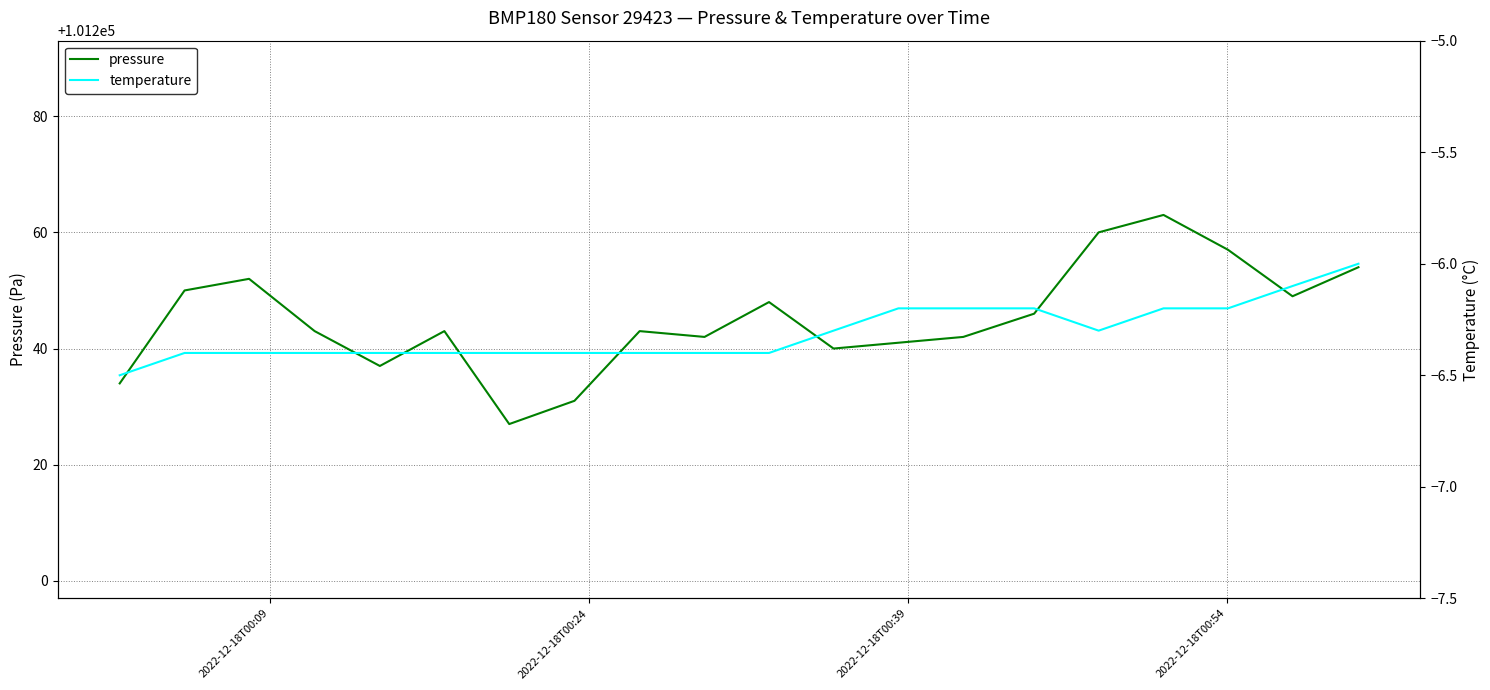

What is the maximum value for pressure?

101263